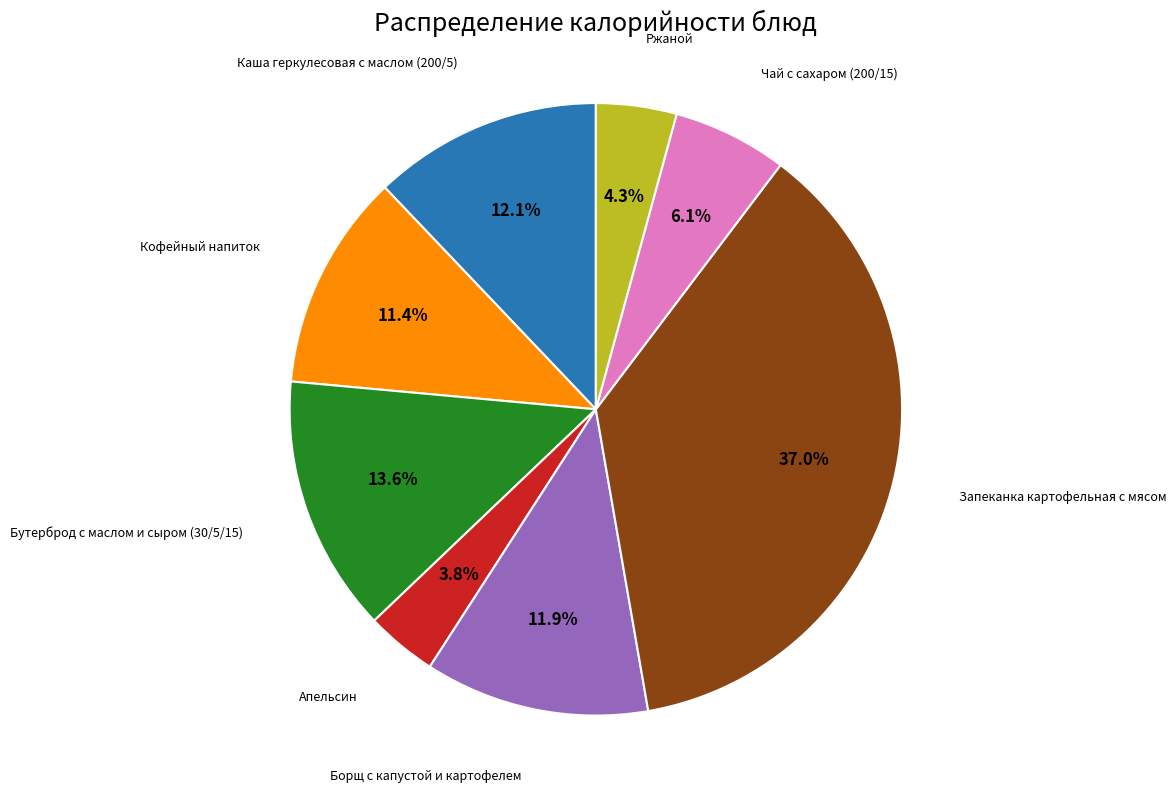

Is there any slice that represents more than half of the pie?

No